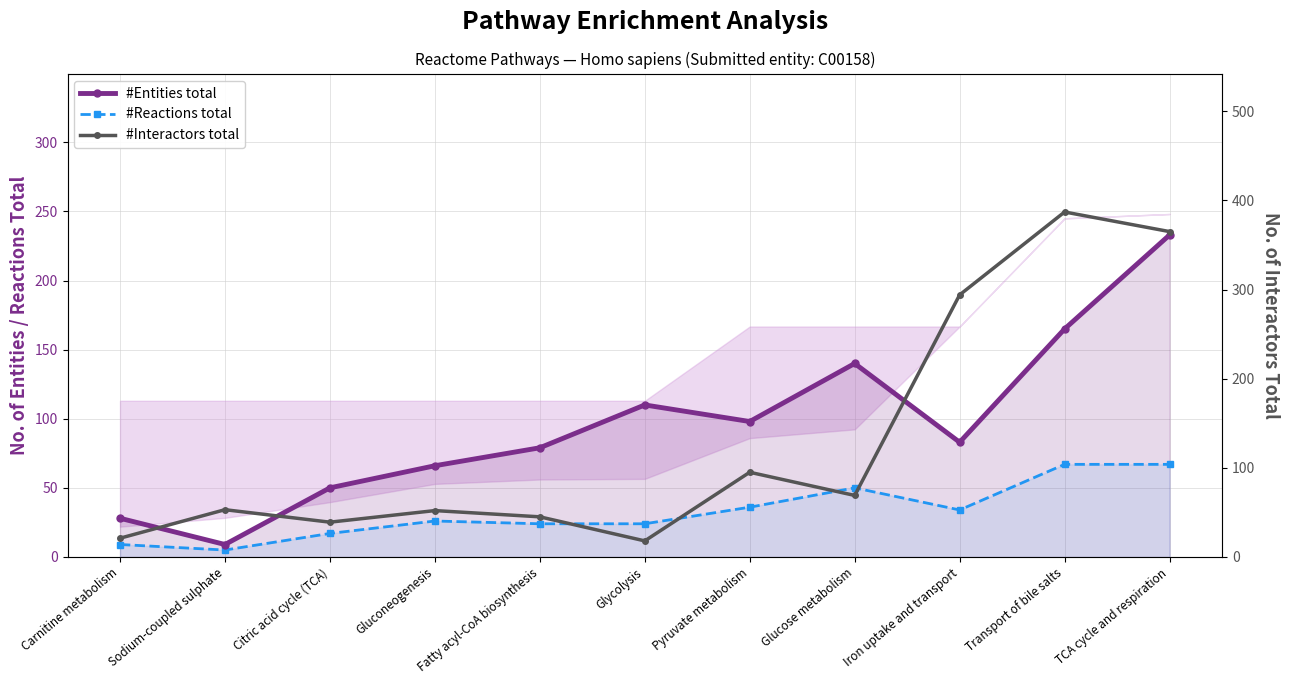

What position from the left is Pyruvate metabolism?

7